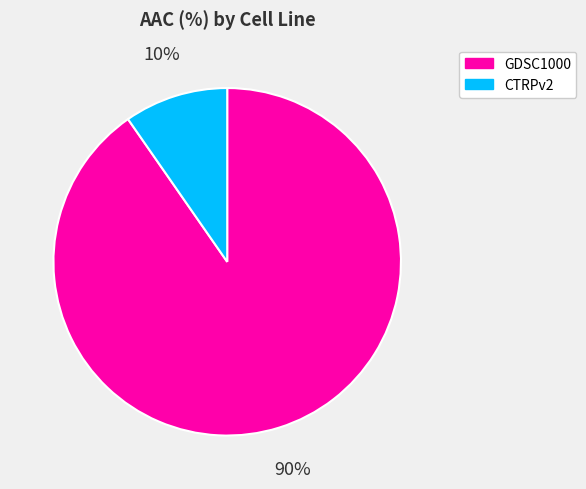

Which slice represents more than half of the pie?

GDSC1000